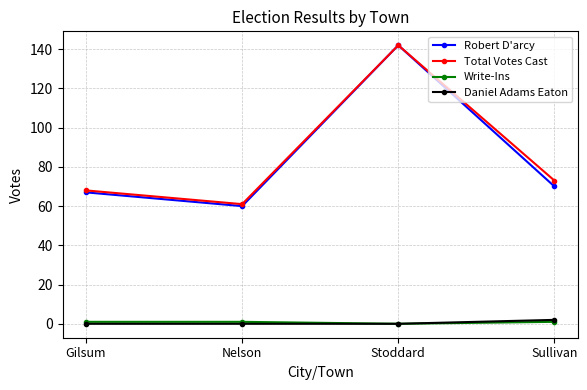

How many lines are shown in the chart?

4